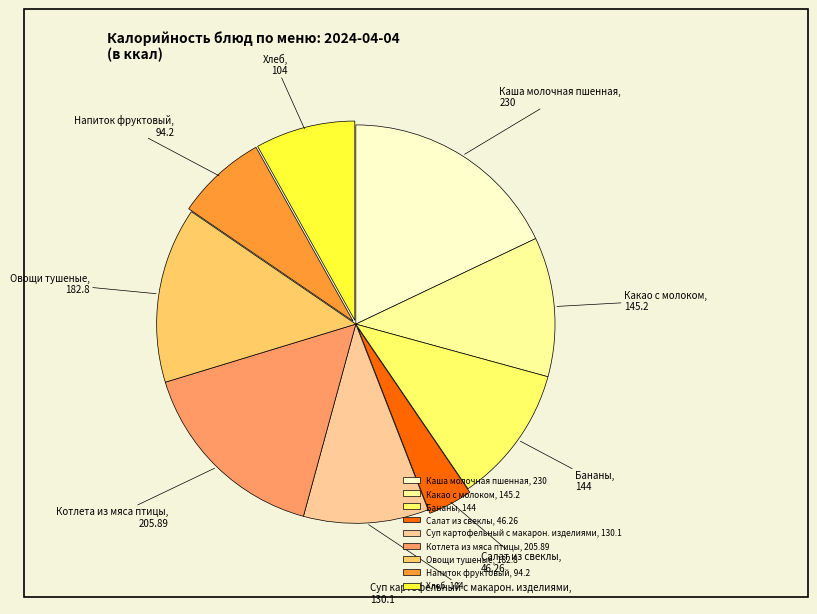

How many segments does this pie chart have?

9